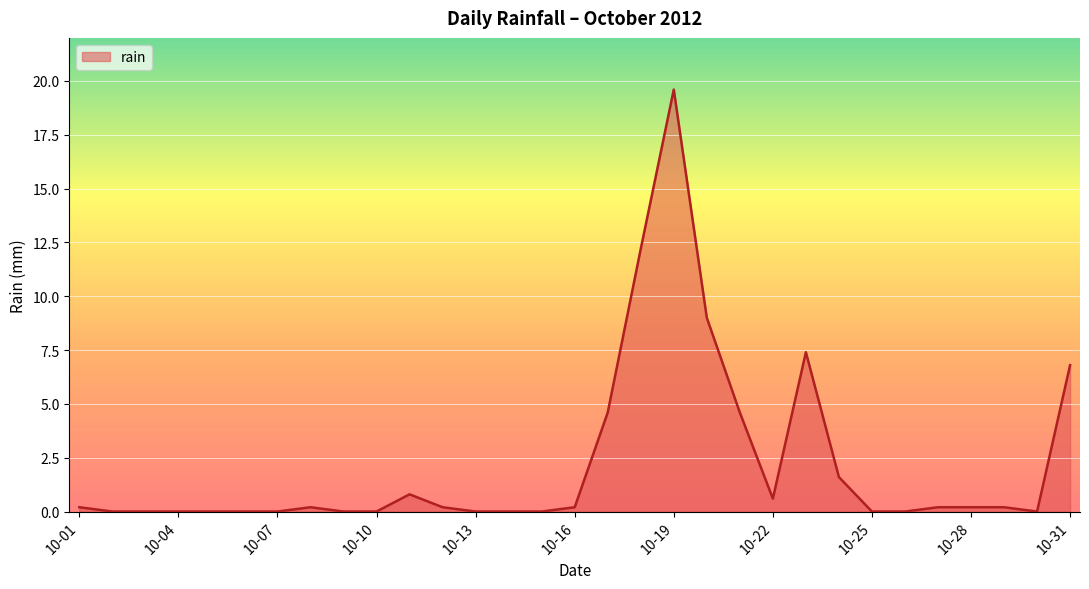

What is the difference between the maximum and minimum values?

19.6